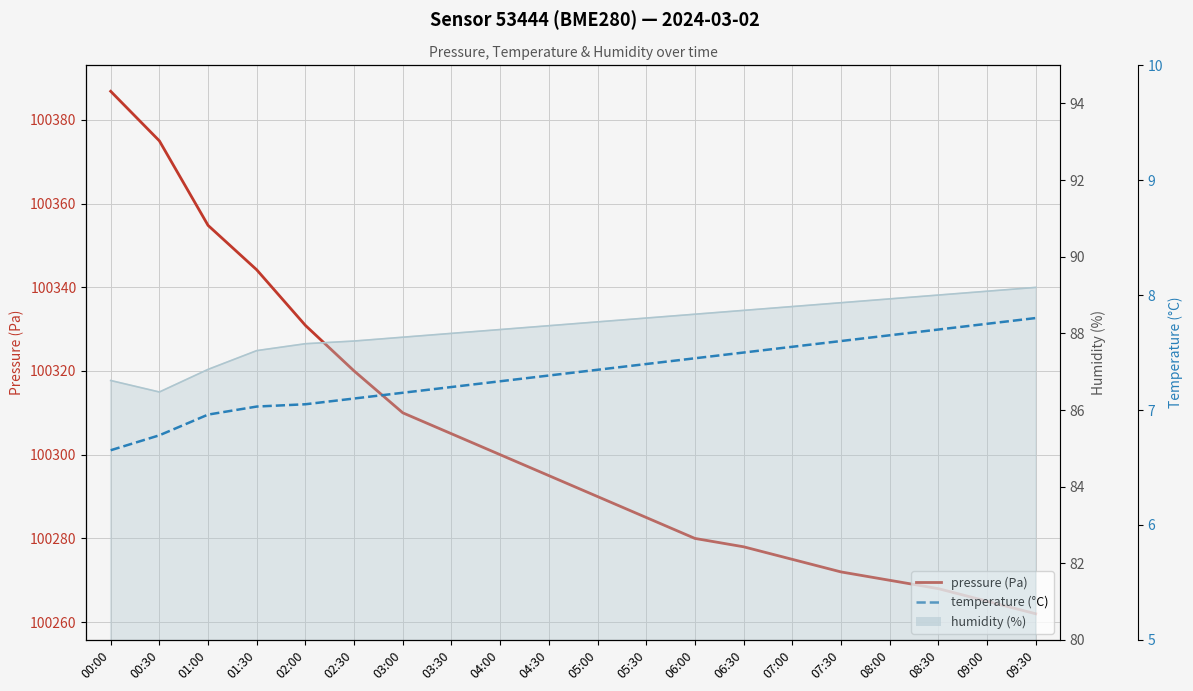

The value of temperature (°C) at 01:30 is 7.0. True or false?

True